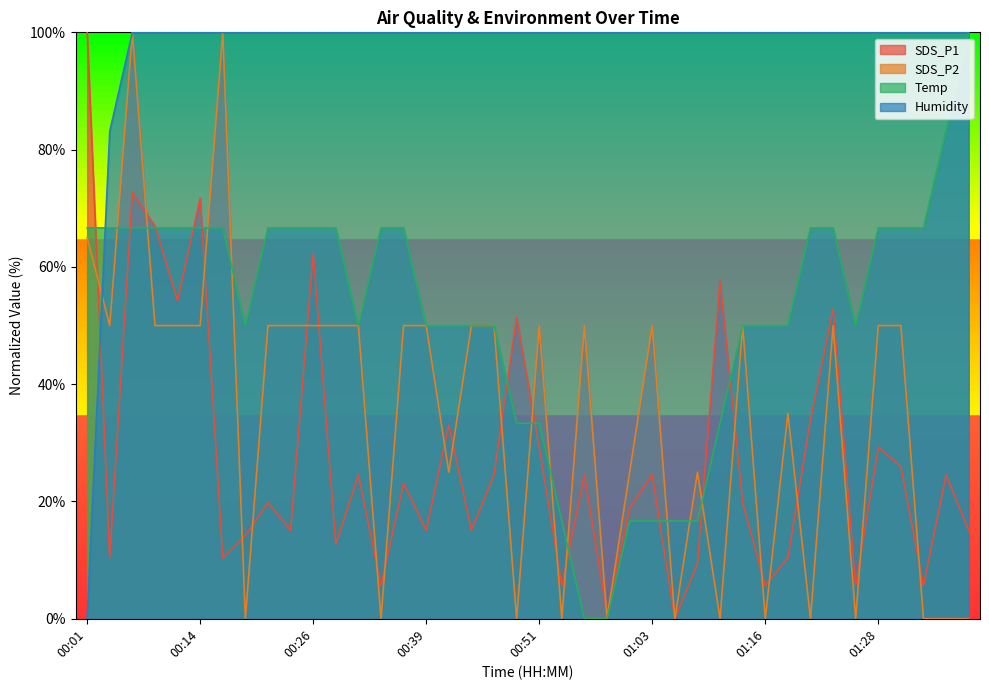

Reading left to right, list all the values displayed in this chart.

SDS_P1: 100.0	10.4	72.6	67.0	54.2	71.7	10.4	14.2	19.8	15.1	62.3	12.7	24.5	5.7	23.1	15.1	33.0	15.1	24.5	51.4	29.2	5.7	24.5	0.9	18.9	24.5	0.0	9.4	57.5	19.8	5.7	10.4	34.0	52.8	5.7	29.2	25.9	5.7	24.5	15.1
SDS_P2: 65.0	50.0	100.0	50.0	50.0	50.0	100.0	0.0	50.0	50.0	50.0	50.0	50.0	0.0	50.0	50.0	25.0	50.0	50.0	0.0	50.0	0.0	50.0	0.0	25.0	50.0	0.0	25.0	0.0	50.0	0.0	35.0	0.0	50.0	0.0	50.0	50.0	0.0	0.0	0.0
Temp: 66.7	66.7	66.7	66.7	66.7	66.7	66.7	50.0	66.7	66.7	66.7	66.7	50.0	66.7	66.7	50.0	50.0	50.0	50.0	33.3	33.3	16.7	0.0	0.0	16.7	16.7	16.7	16.7	33.3	50.0	50.0	50.0	66.7	66.7	50.0	66.7	66.7	66.7	83.3	100.0
Humidity: 0.0	83.1	100.0	100.0	100.0	100.0	100.0	100.0	100.0	100.0	100.0	100.0	100.0	100.0	100.0	100.0	100.0	100.0	100.0	100.0	100.0	100.0	100.0	100.0	100.0	100.0	100.0	100.0	100.0	100.0	100.0	100.0	100.0	100.0	100.0	100.0	100.0	100.0	100.0	100.0